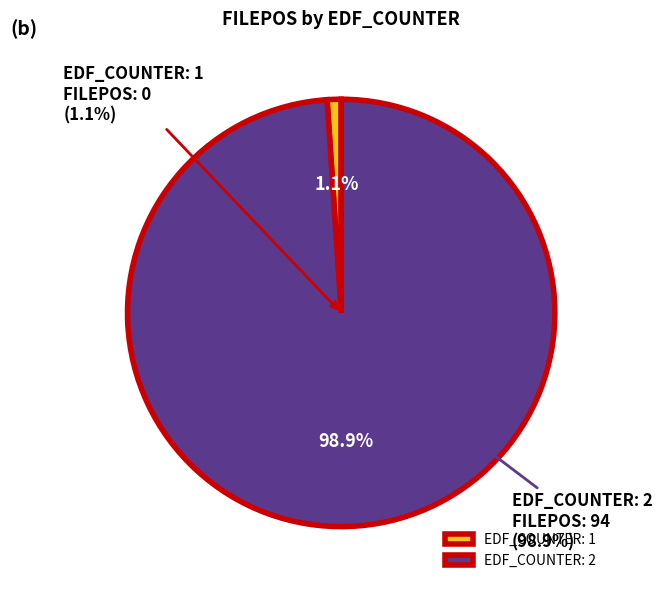

Do EDF_COUNTER: 1 and EDF_COUNTER: 2 together represent more than half of the pie?

Yes